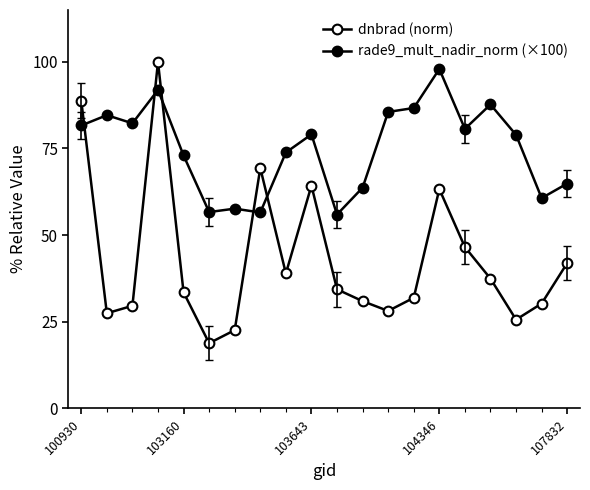

How many lines are shown in the chart?

2